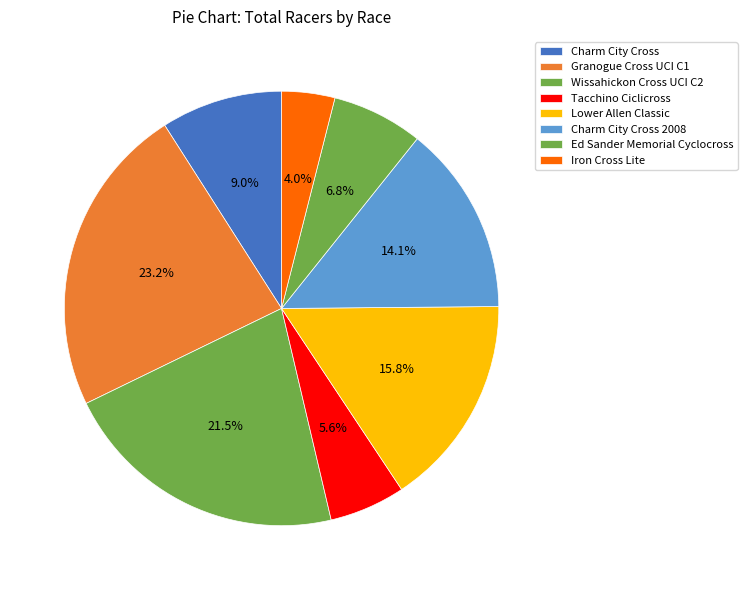

How many segments does this pie chart have?

8